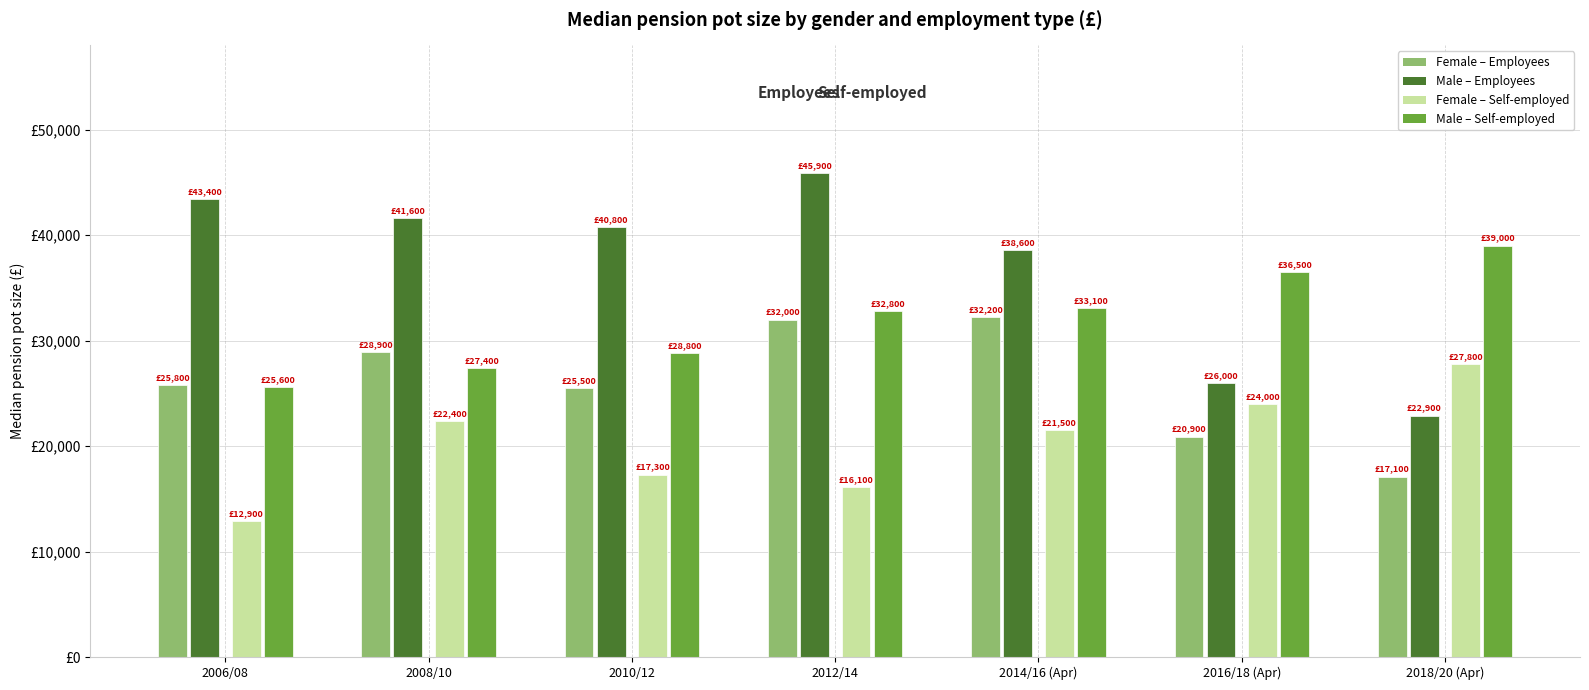

Which series has the largest range (max minus min)?

Male – Employees